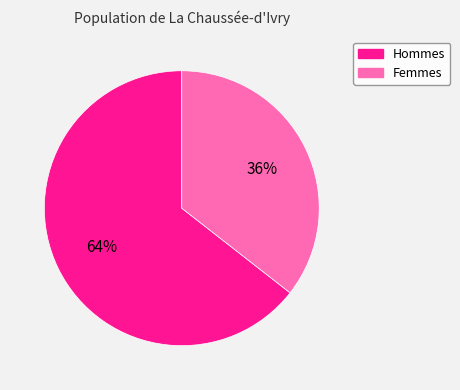

To the nearest percent, what is the average slice percentage?

50%